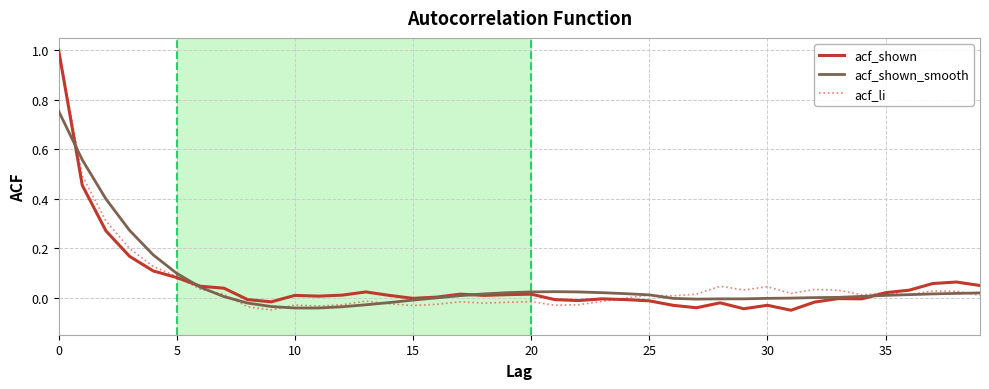

Does the chart display data point markers on the line(s)?

No